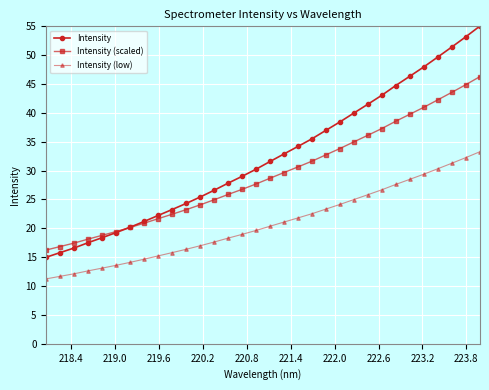

What are all the series names shown in the legend?

Intensity, Intensity (scaled), Intensity (low)